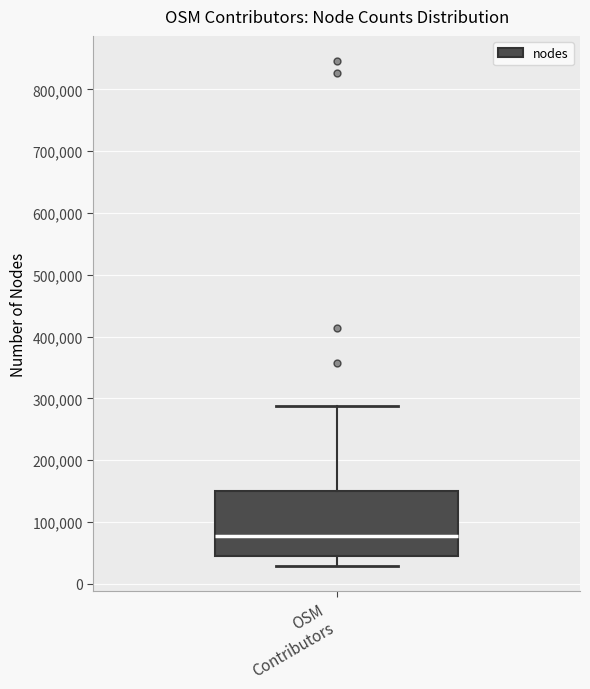

Transcribe this box plot: give where the median line is, the range the box spans, and where the two whiskers end, as read against the y-axis. The values are not printed on the chart, so give them approximately, as read against the axis.

median 80000, box 50000 to 150000, whiskers 30000 to 290000